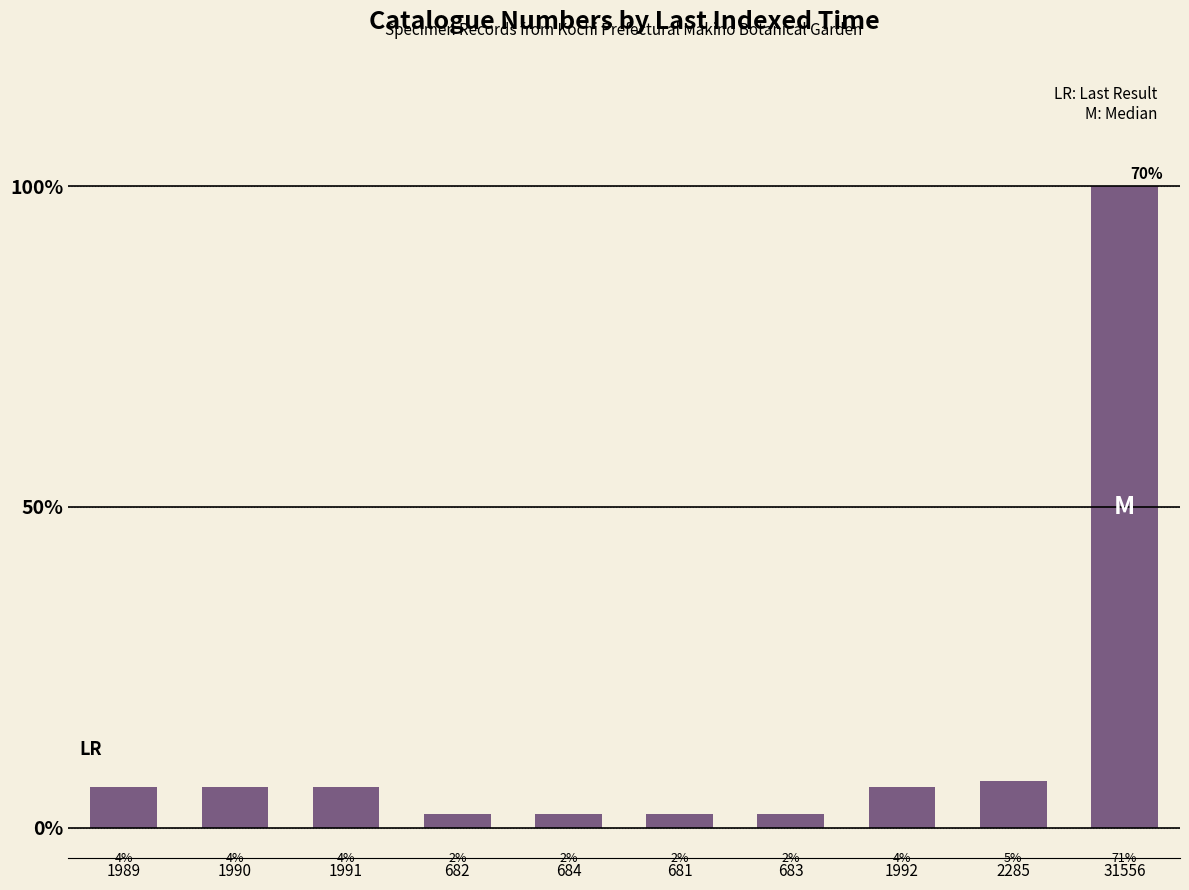

What is the sum of the values at 684 and 1991?

2675